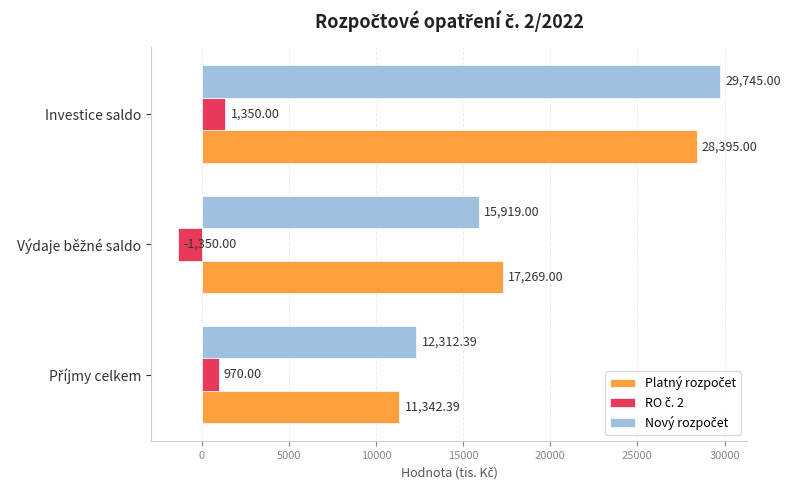

Count the number of data series in this chart.

3